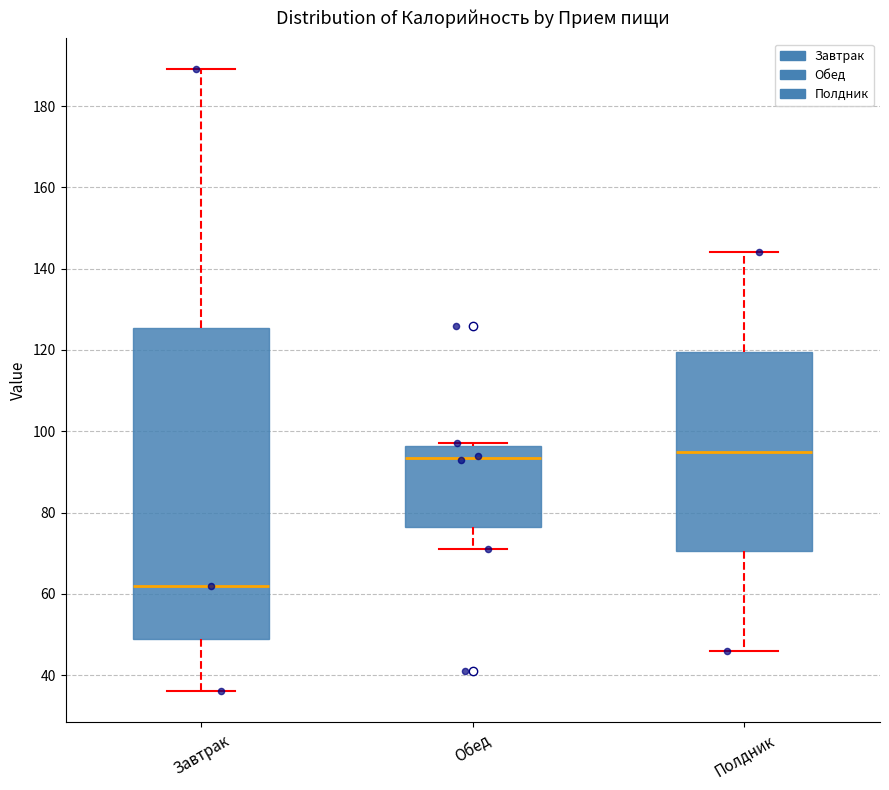

Reading left to right, transcribe this box plot: for each box, give where its median line is, the range the box spans, and where its two whiskers end, as read against the y-axis. The values are not printed on the chart, so give them approximately, as read against the axis.

Завтрак: median 62, box 50 to 126, whiskers 36 to 190
Обед: median 94, box 76 to 96, whiskers 72 to 98
Полдник: median 96, box 70 to 120, whiskers 46 to 144